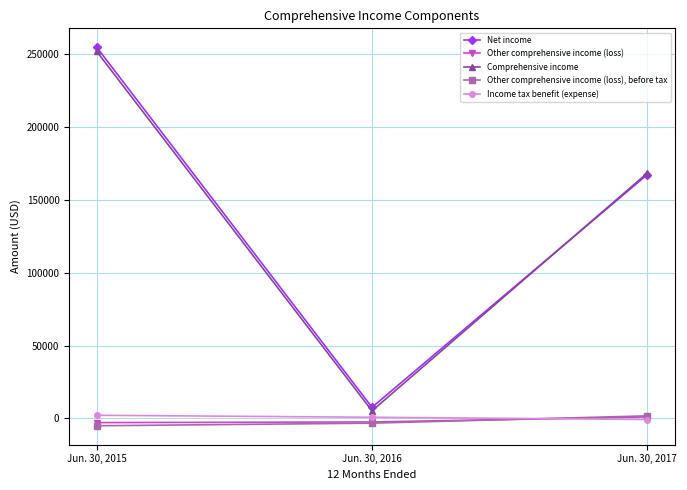

Between Jun. 30, 2015 and Jun. 30, 2016, which series saw the biggest shift?

Net income